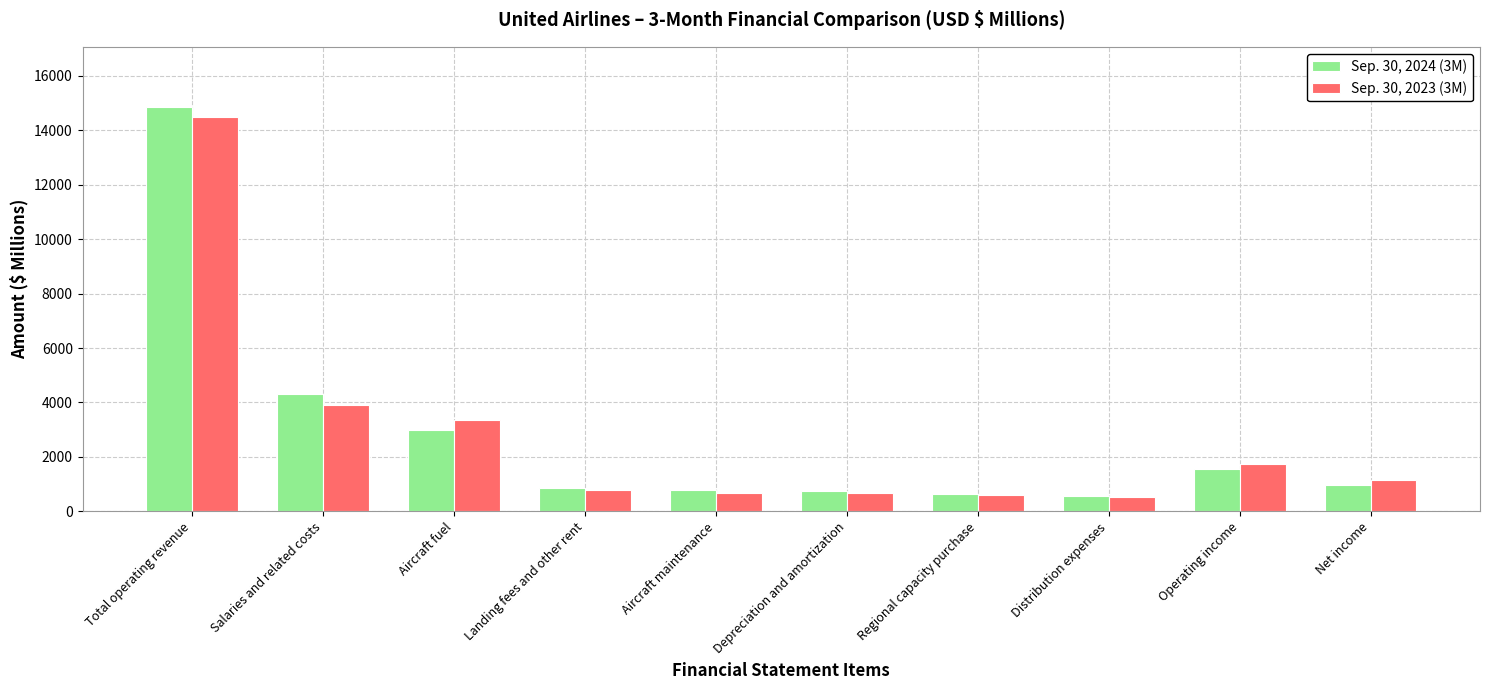

Which category has the highest value across all series?

Total operating revenue